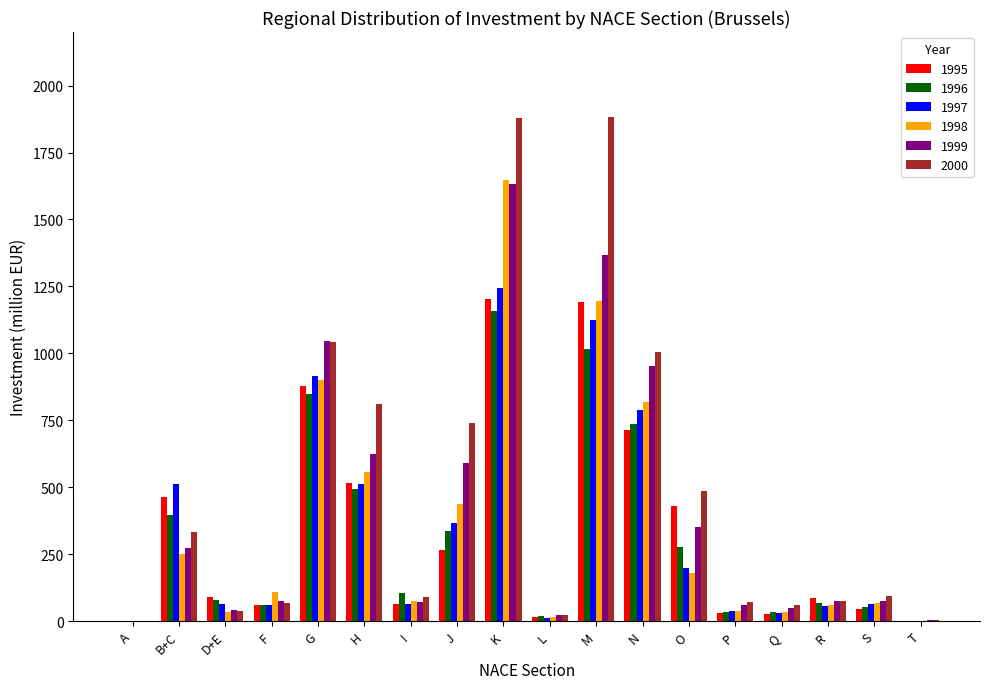

Count the number of data series in this chart.

6